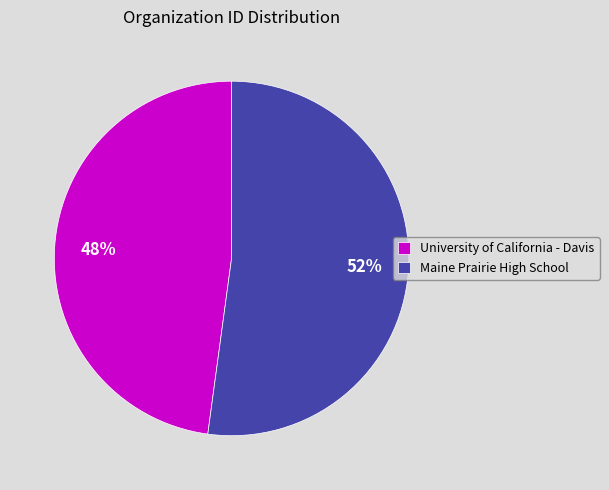

Is Maine Prairie High School the majority of the pie?

Yes